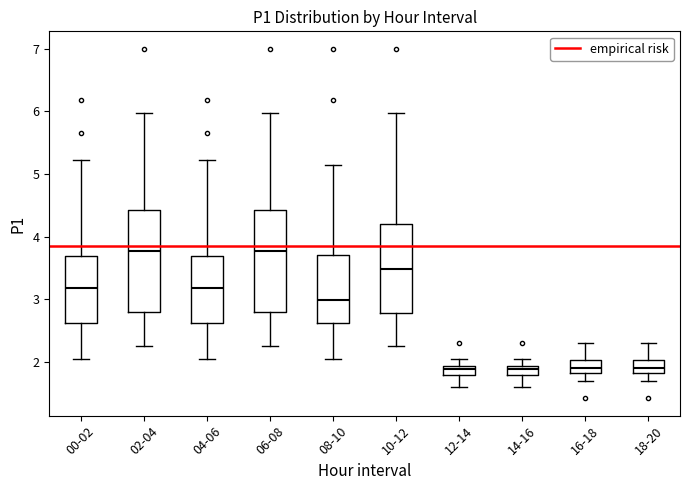

Where is the lower edge of the box for 18-20 on the y-axis? The values are not printed on the chart, so give them approximately, as read against the axis.

1.8